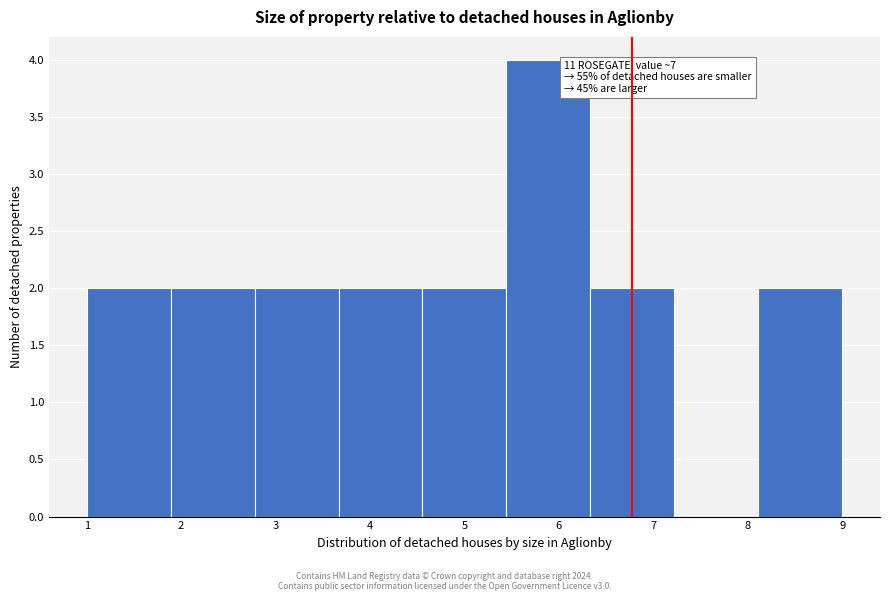

Which range on the x-axis has the tallest bar?

5.4 to 6.3